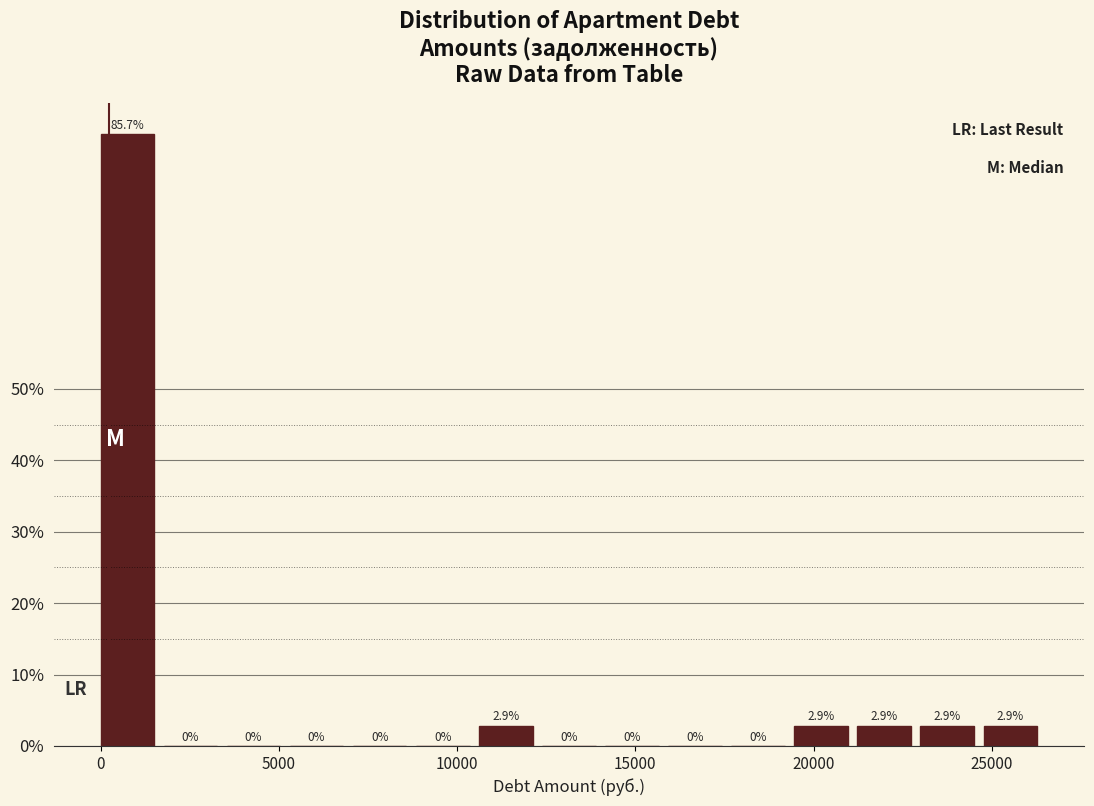

Around what value on the x-axis is the tallest bar? Give the approximate position of its centre, as read against the axis.

1000